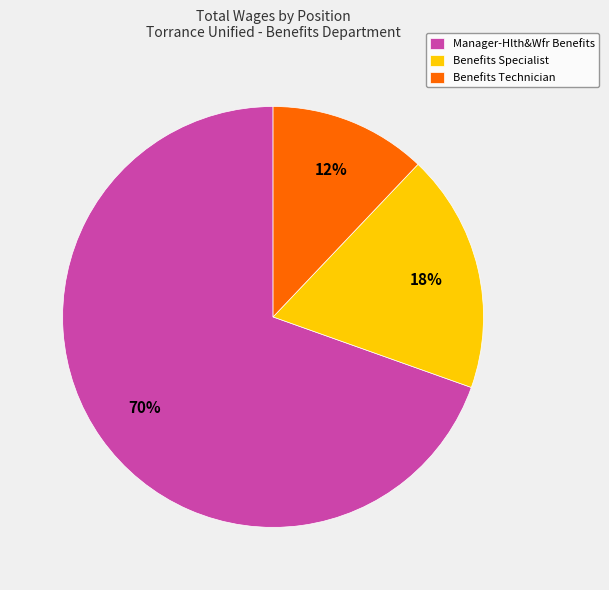

Do Benefits Technician and Benefits Specialist together represent more than half of the pie?

No